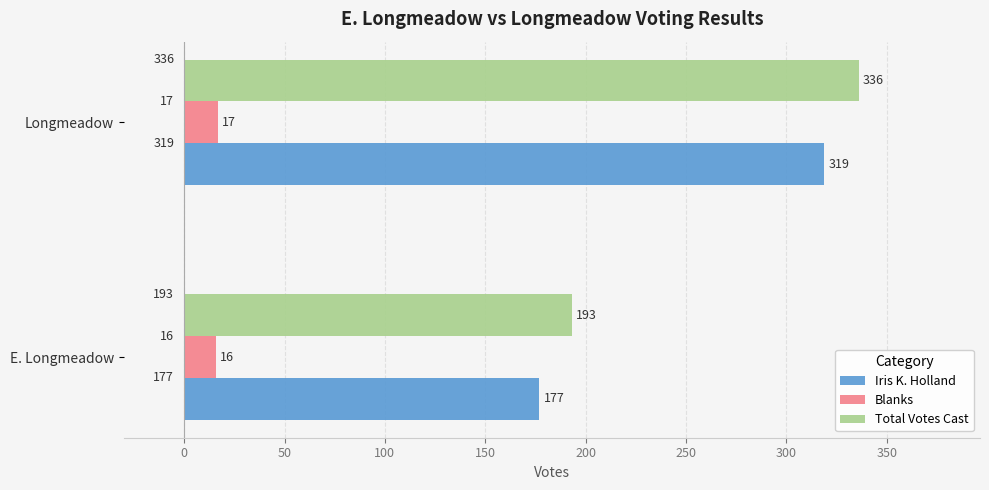

What is the difference between the Total Votes Cast values at Longmeadow and E. Longmeadow?

143